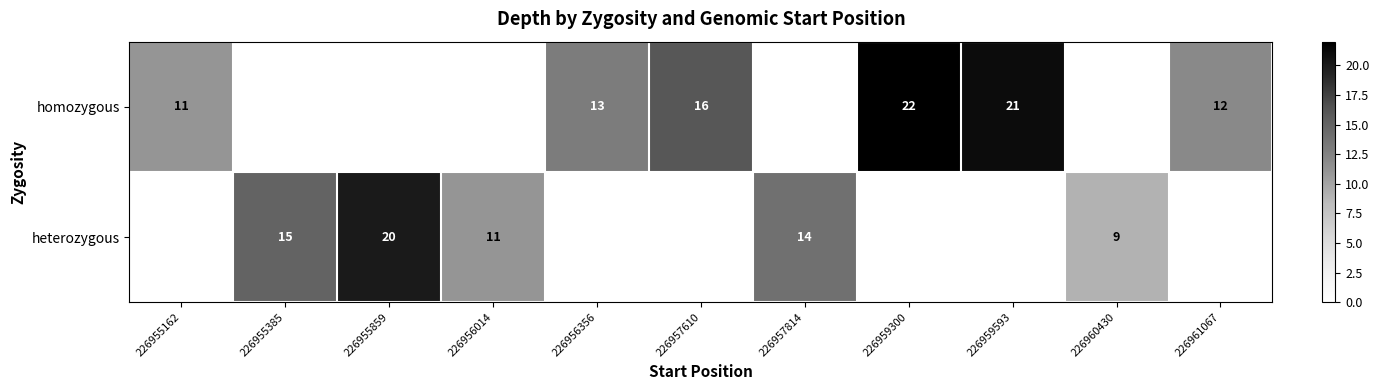

Is it true that heterozygous equals 4 at 226956014?

False